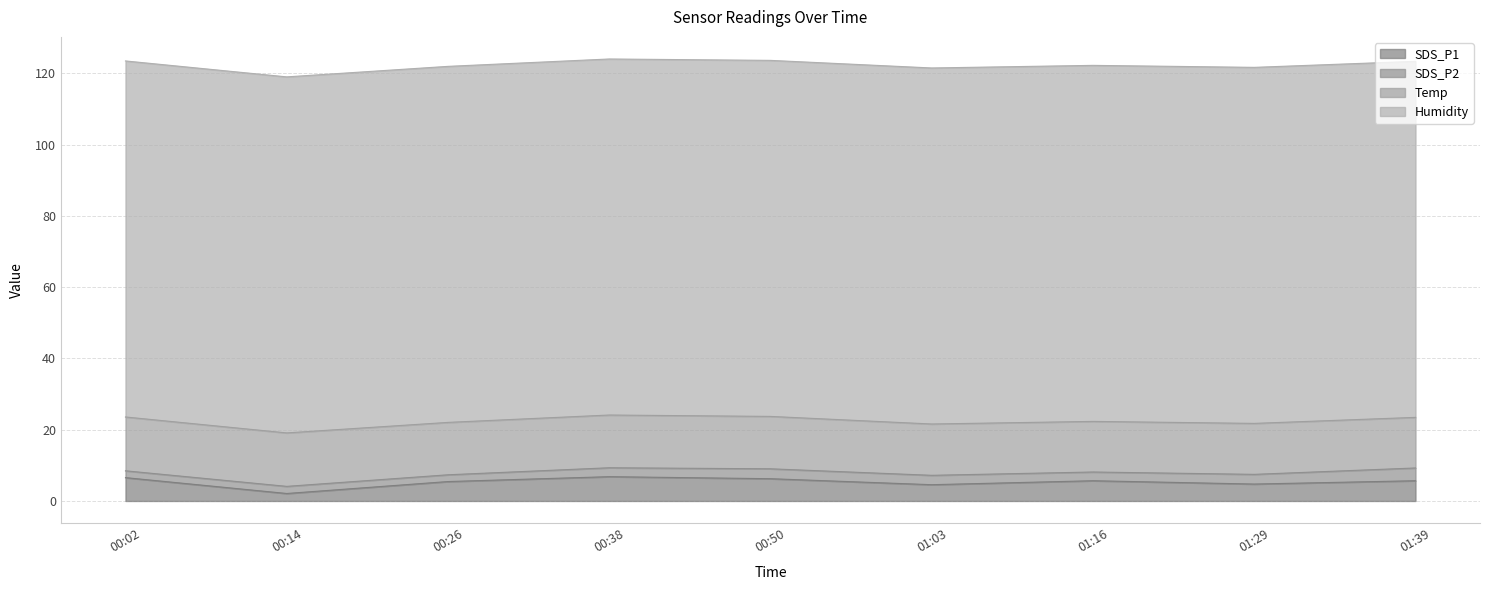

True or false: Temp and Humidity cross at least once.

False